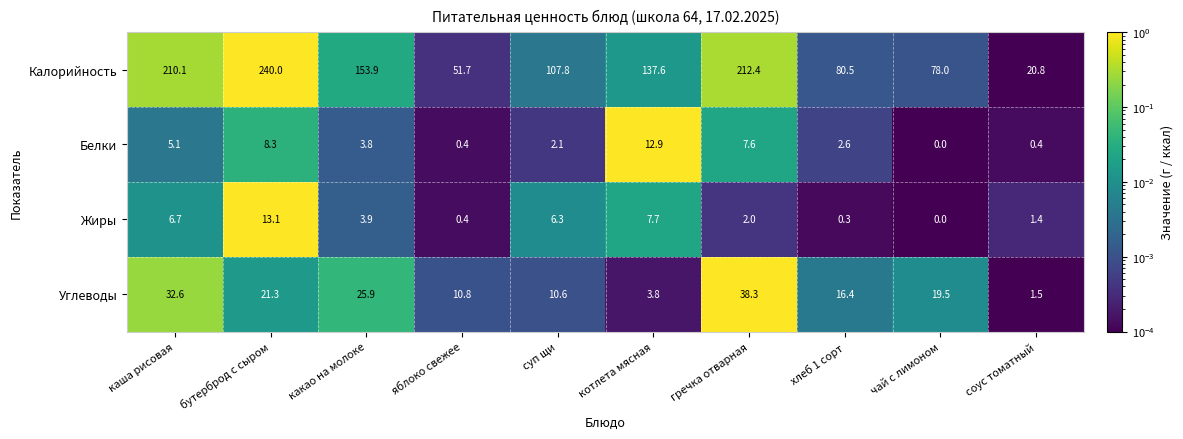

What is the difference between the Углеводы values at какао на молоке and каша рисовая?

6.7